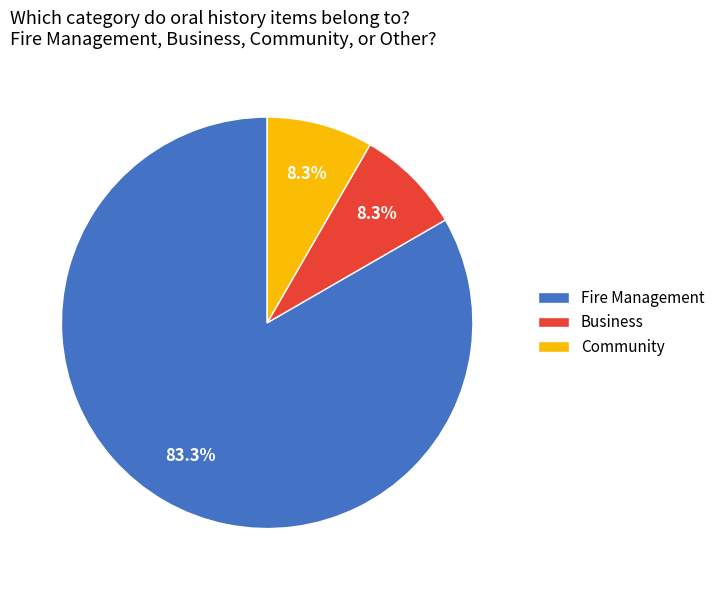

Combined, do Community and Fire Management account for over 50%?

Yes